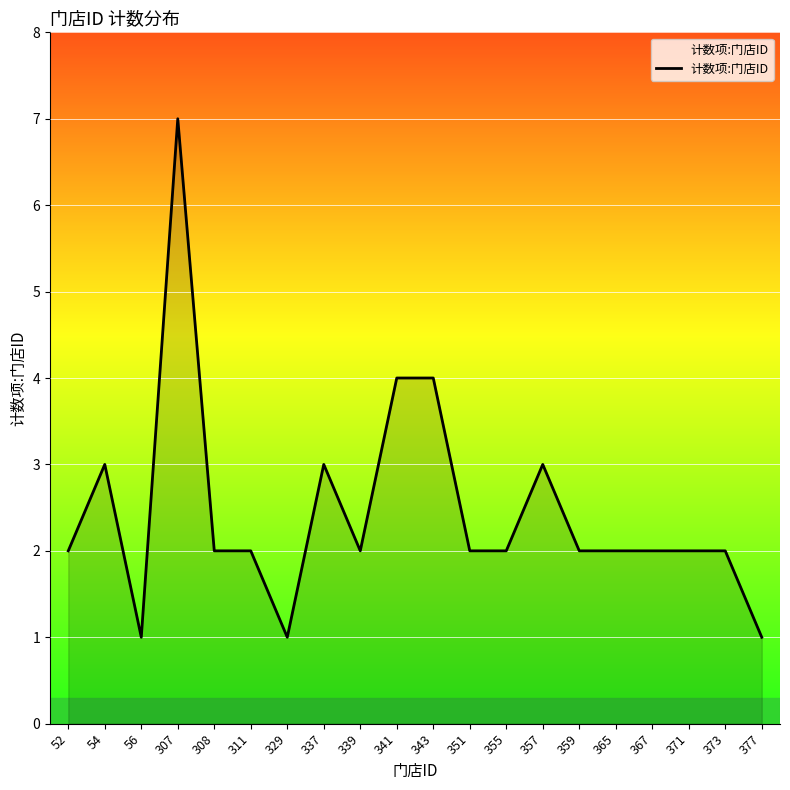

The value at 371 is 3. True or false?

False